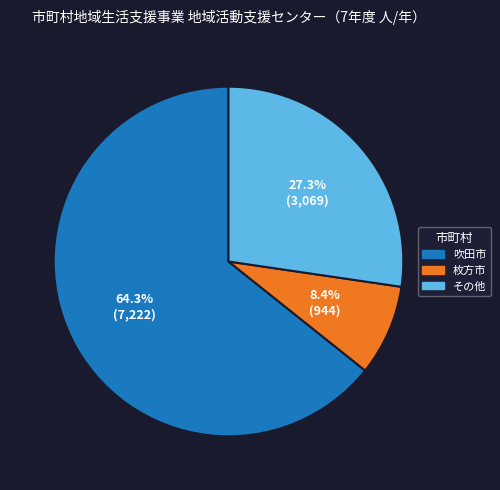

How many segments does this pie chart have?

3